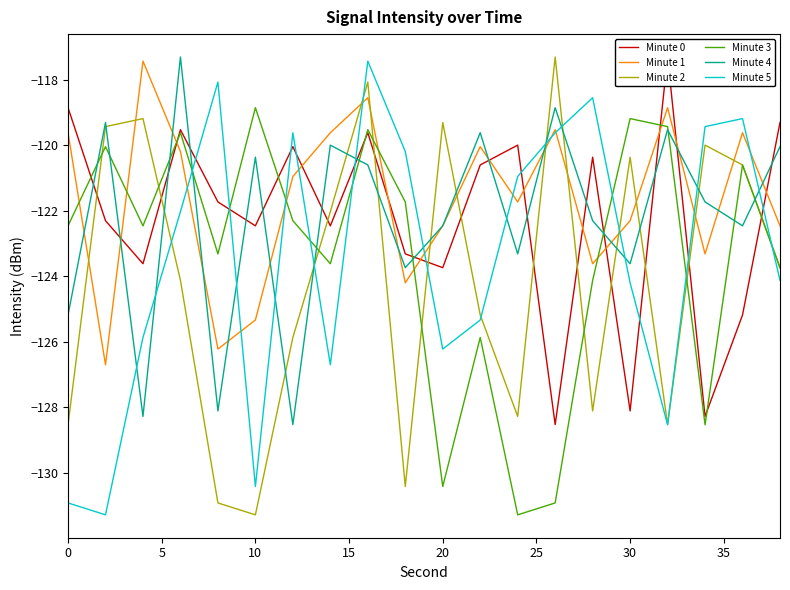

What is the maximum value for Minute 4?

-117.3